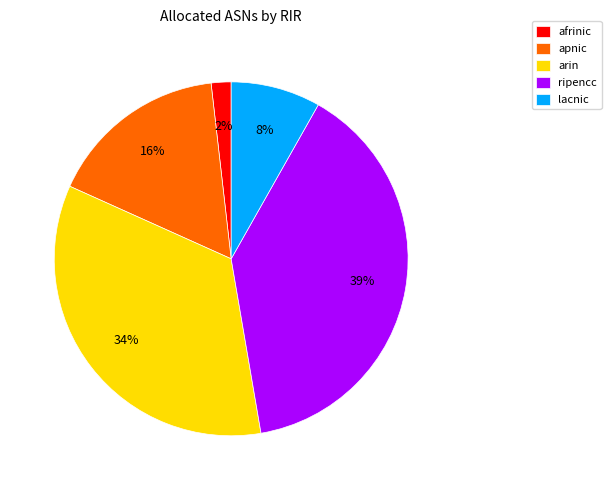

Which slice is the largest?

ripencc